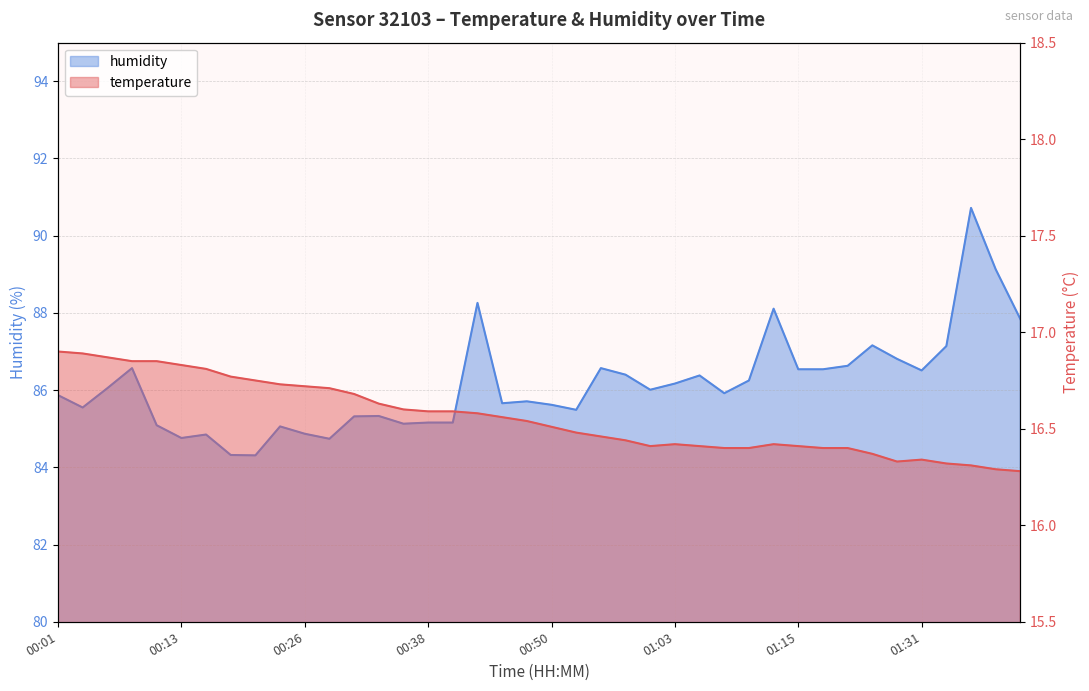

At which label does temperature reach its minimum?

01:41